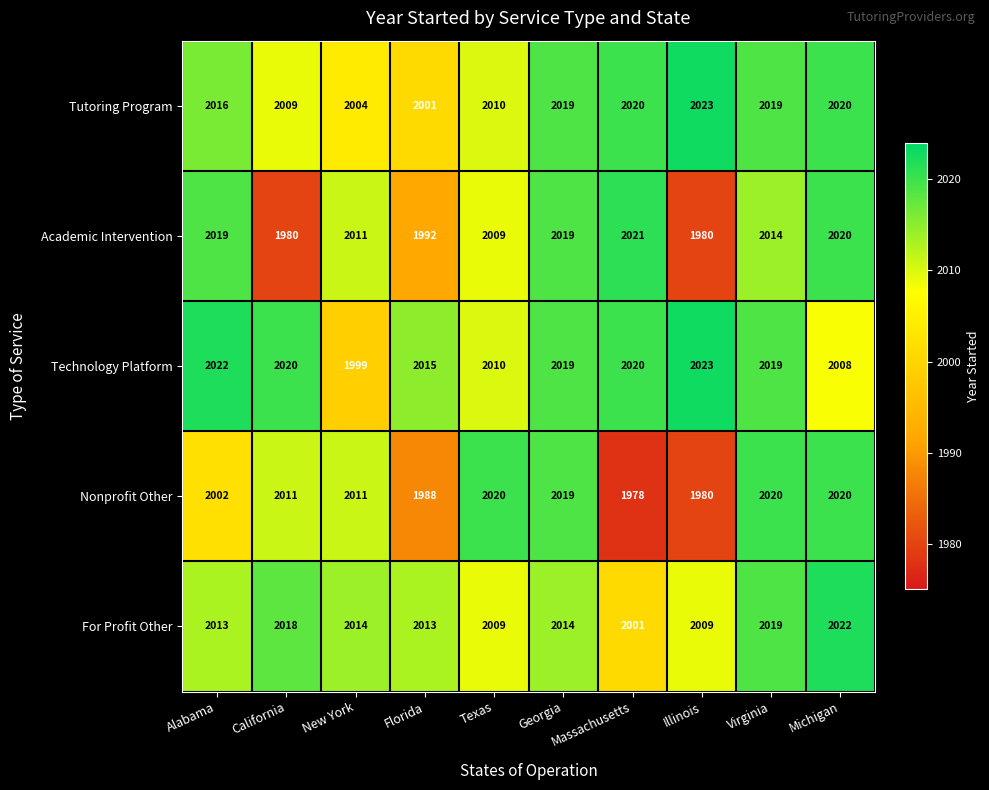

What is the highest value of the For Profit Other series?

2022